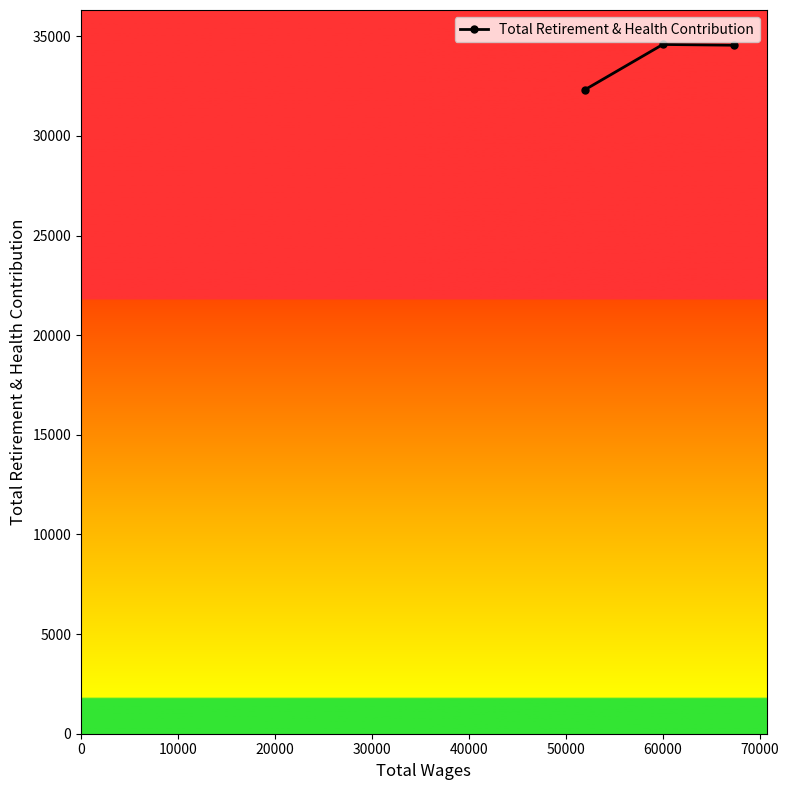

What is the greatest value displayed?

34588